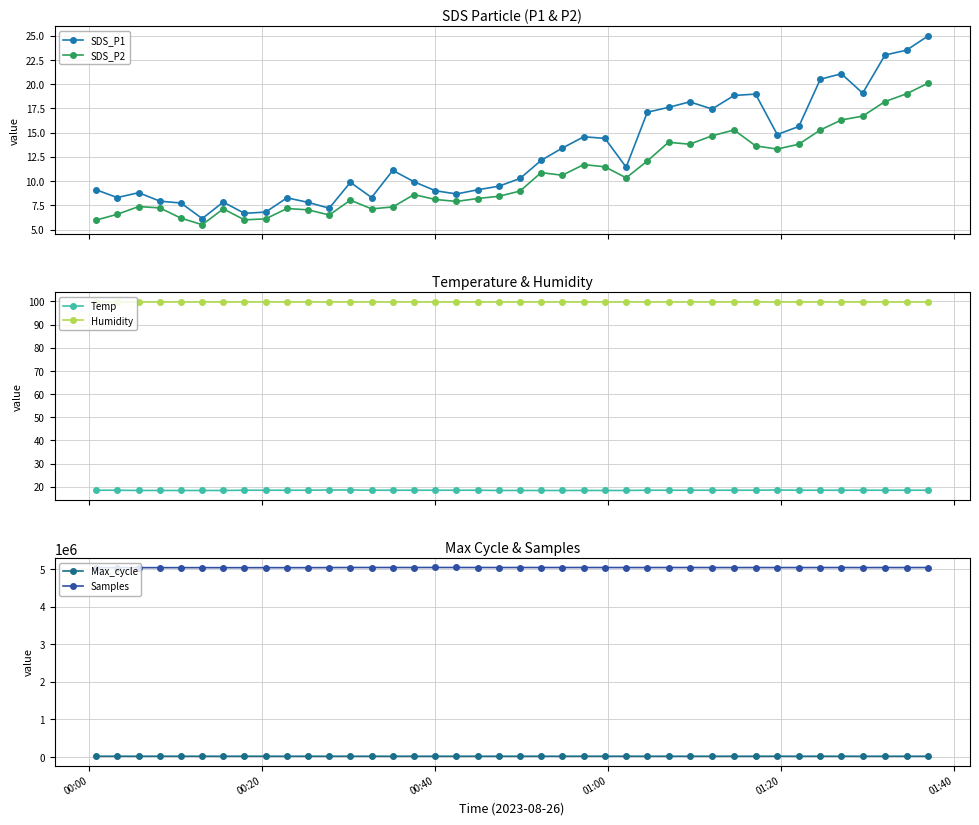

Count the number of categories in the chart.

40